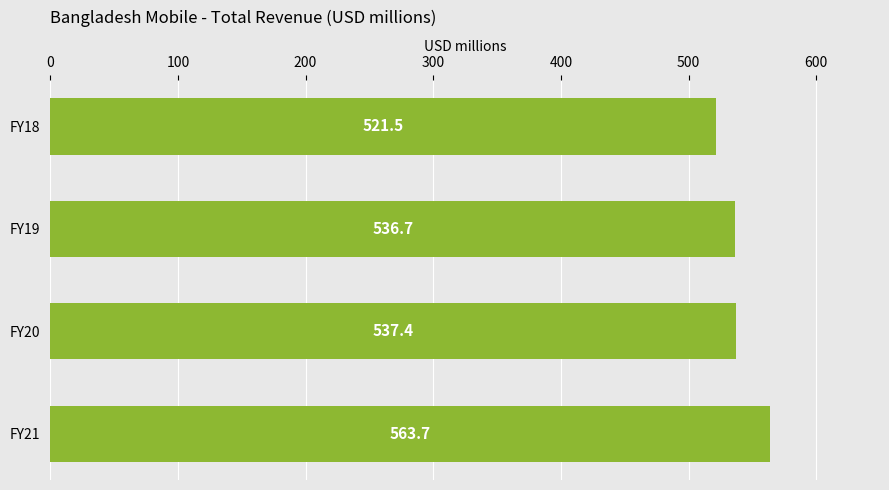

Are the bars grouped side by side (vs. stacked)?

No